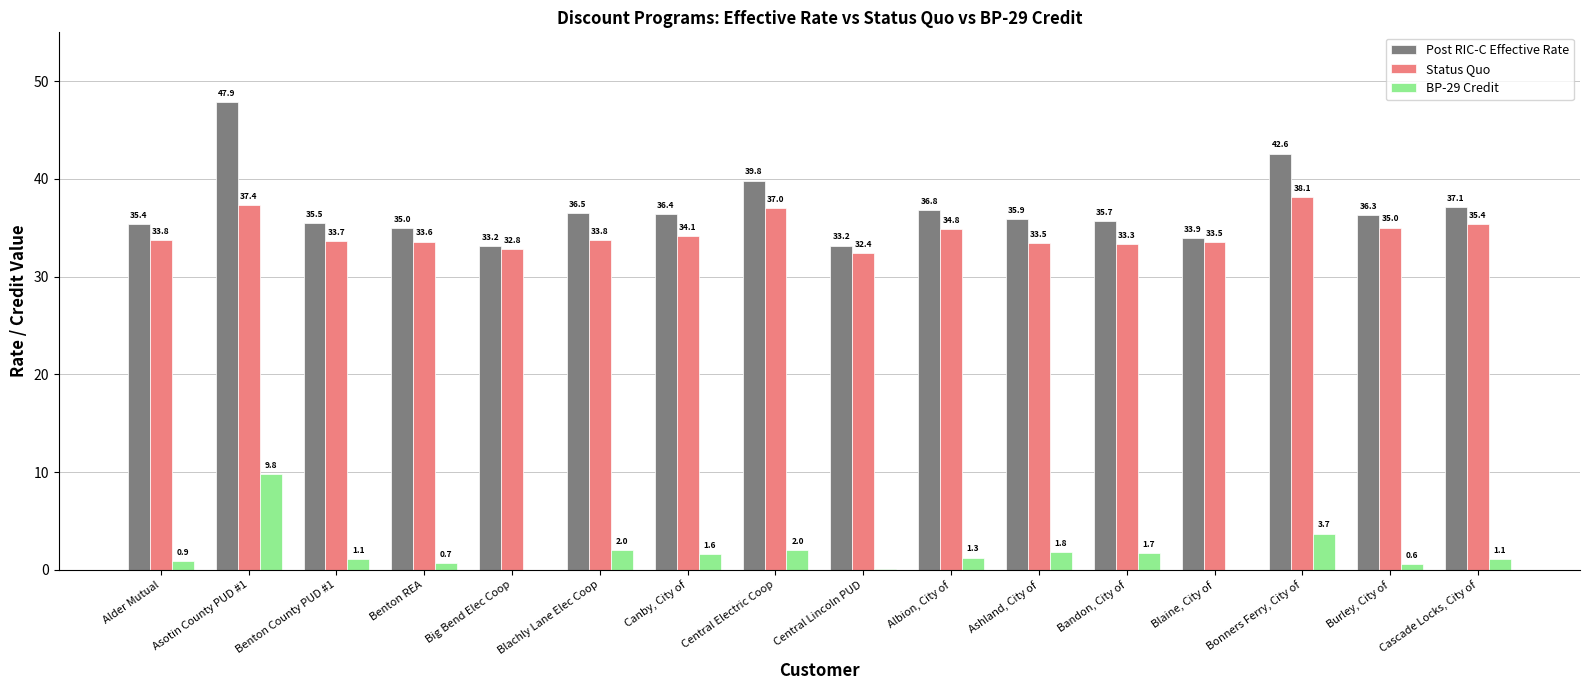

Is it true that Post RIC-C Effective Rate equals 50.4 at Cascade Locks, City of?

False